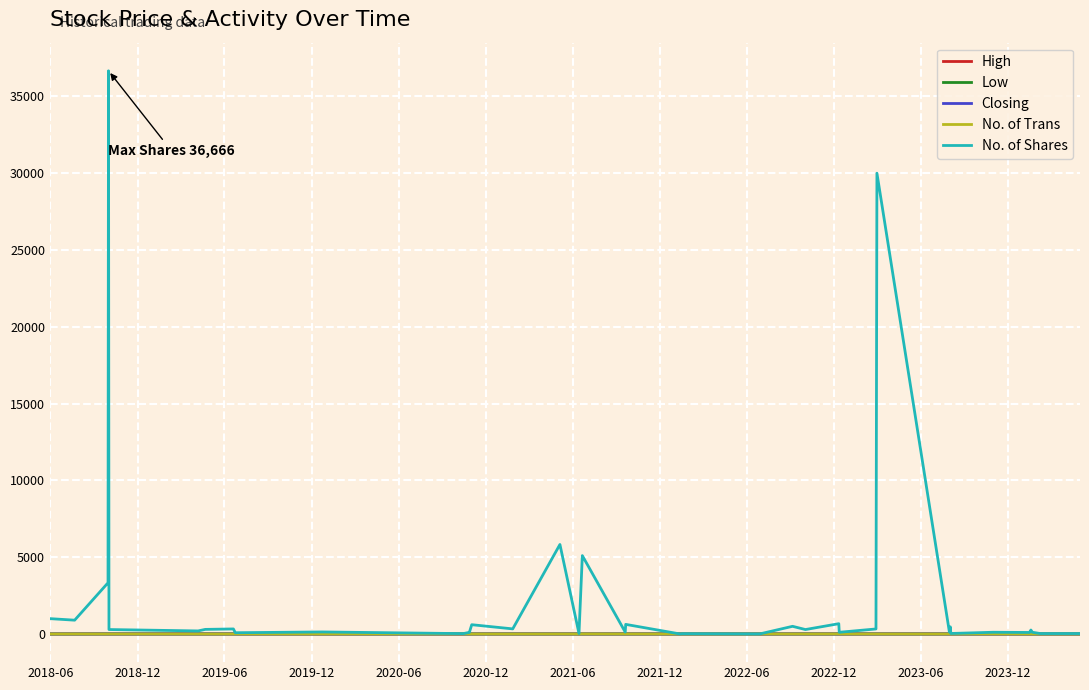

What is the maximum value shown in the chart?

36666.0